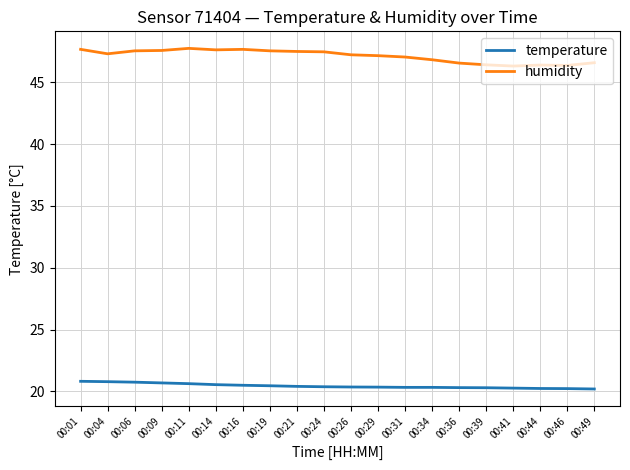

The value of humidity at 00:44 is 75.3. True or false?

False